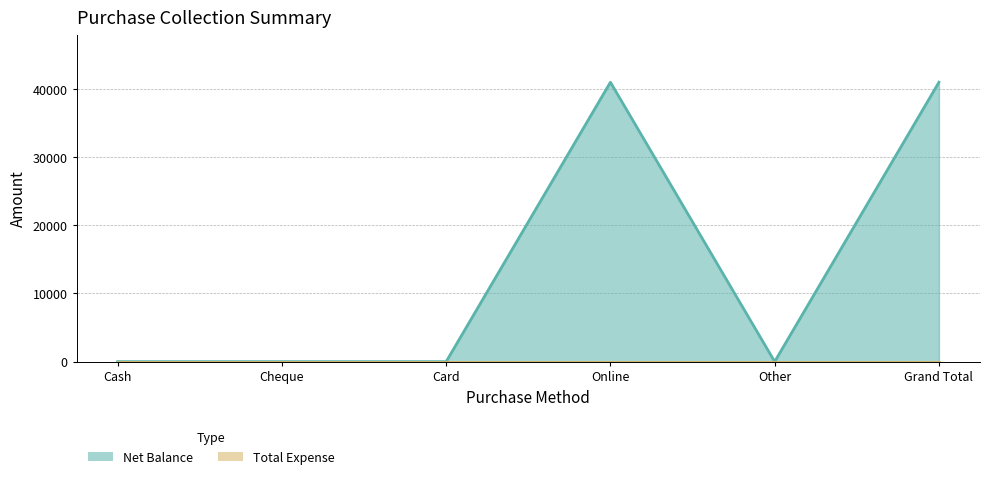

What is the difference between the maximum and second lowest values?

41000